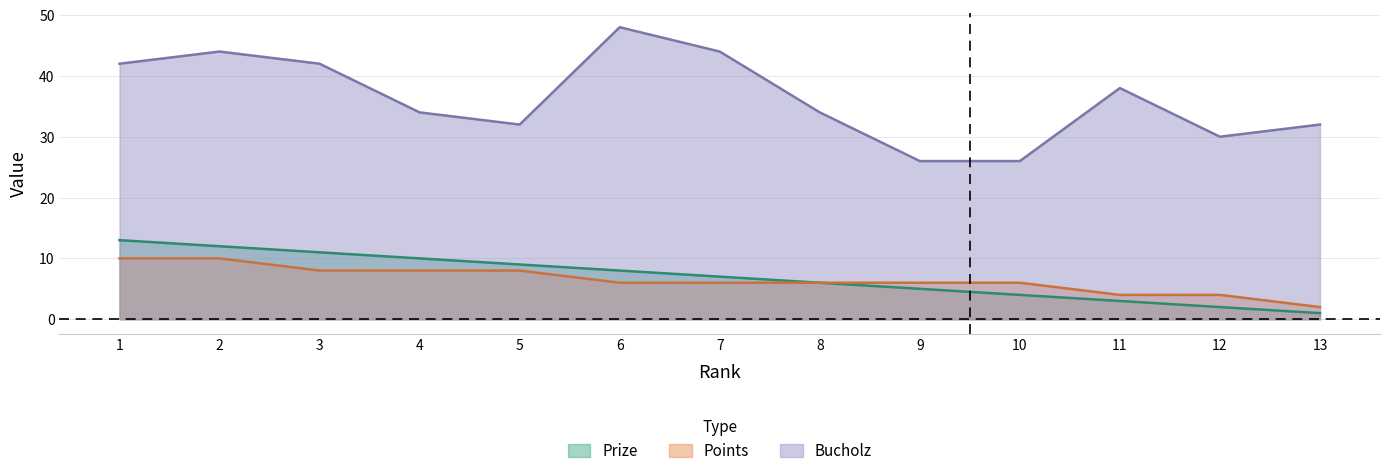

In Bucholz, how many points are higher than both neighbors (excluding endpoints)?

3